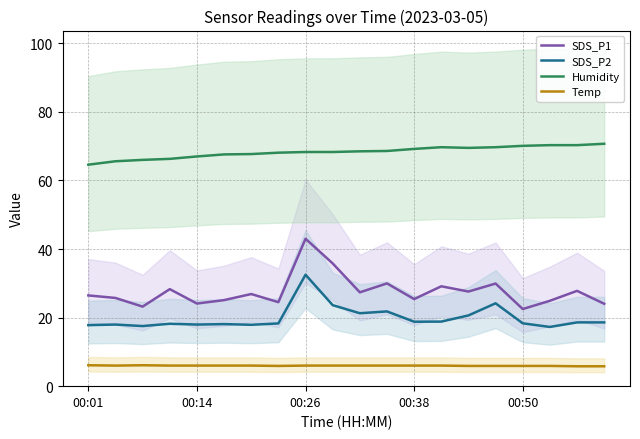

What is the sum of all Temp values?

119.3